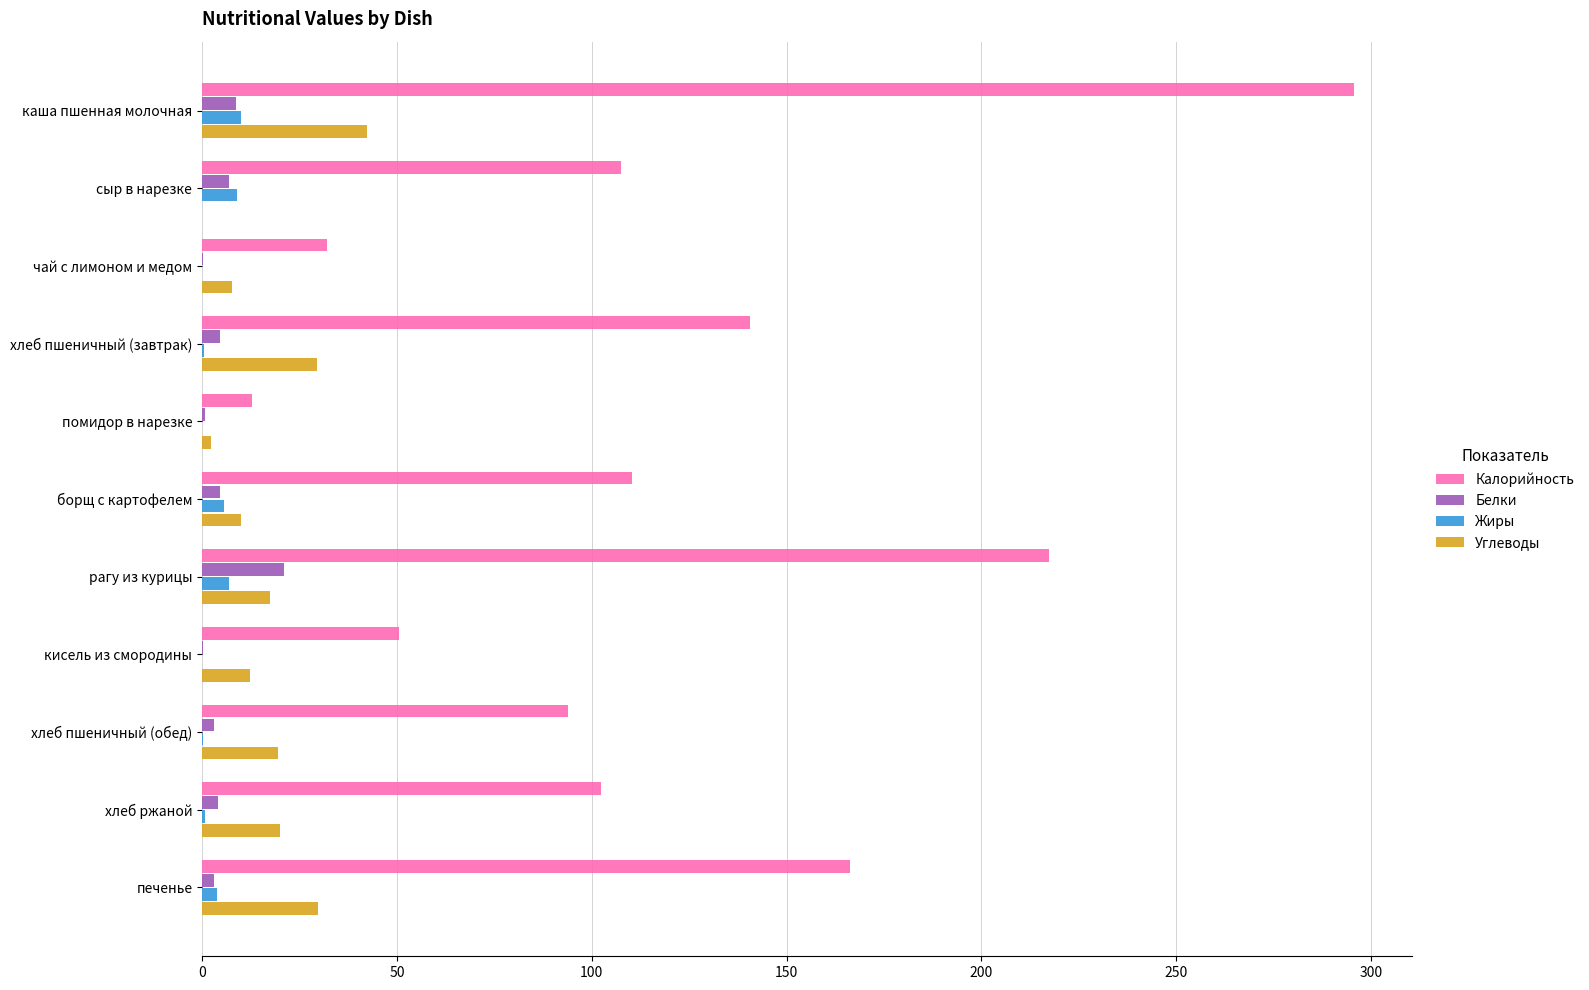

What is the total value across all series at сыр в нарезке?

123.4